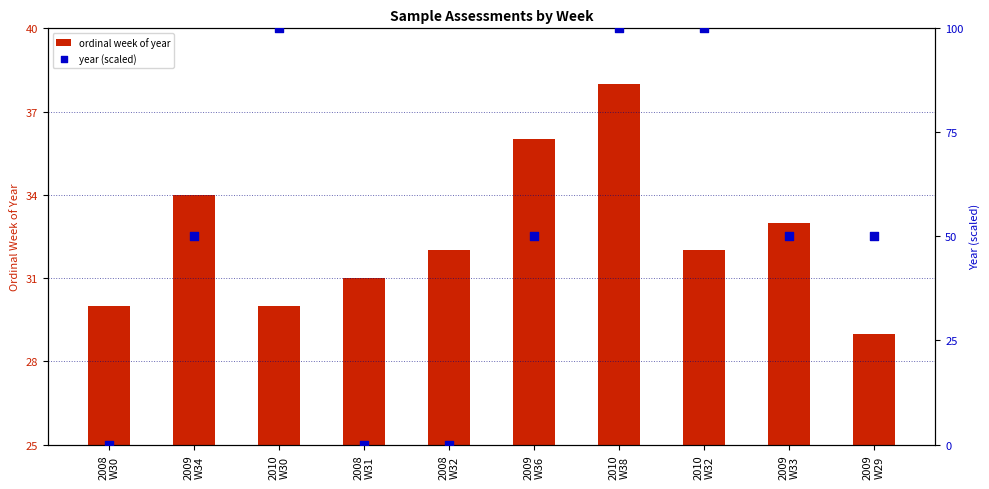

Is the value of ordinal week of year at 2009
W29 greater than the value of year (scaled) at 2009
W34?

No